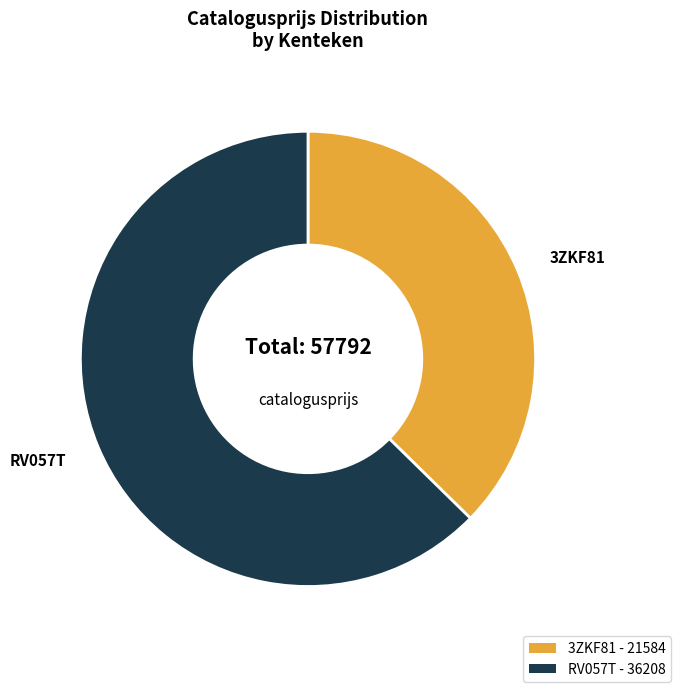

The RV057T - 36208 slice represents 63% of the pie. True or false?

True